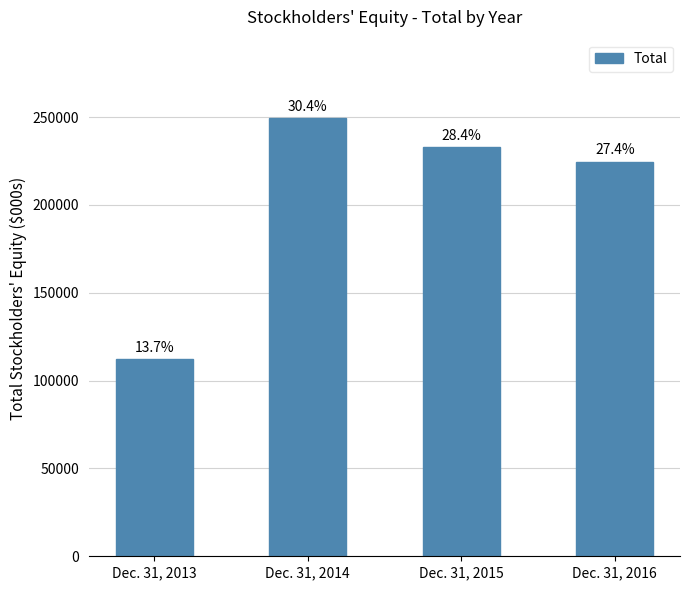

What is the difference between the second highest and minimum values?

120512